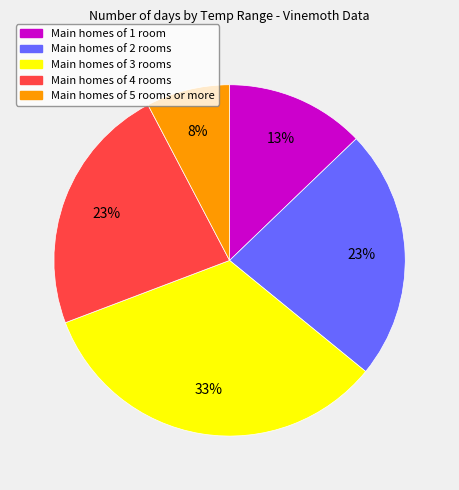

How many slices are in this pie chart?

5